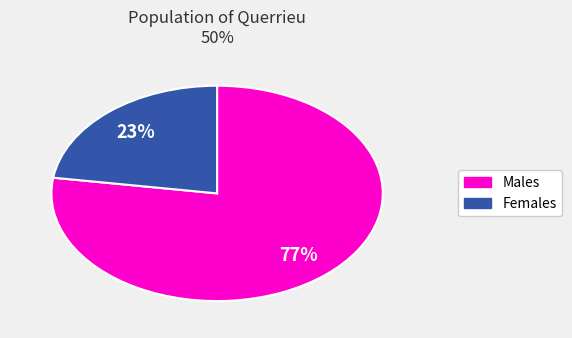

To the nearest percent, what is the average slice percentage?

50%